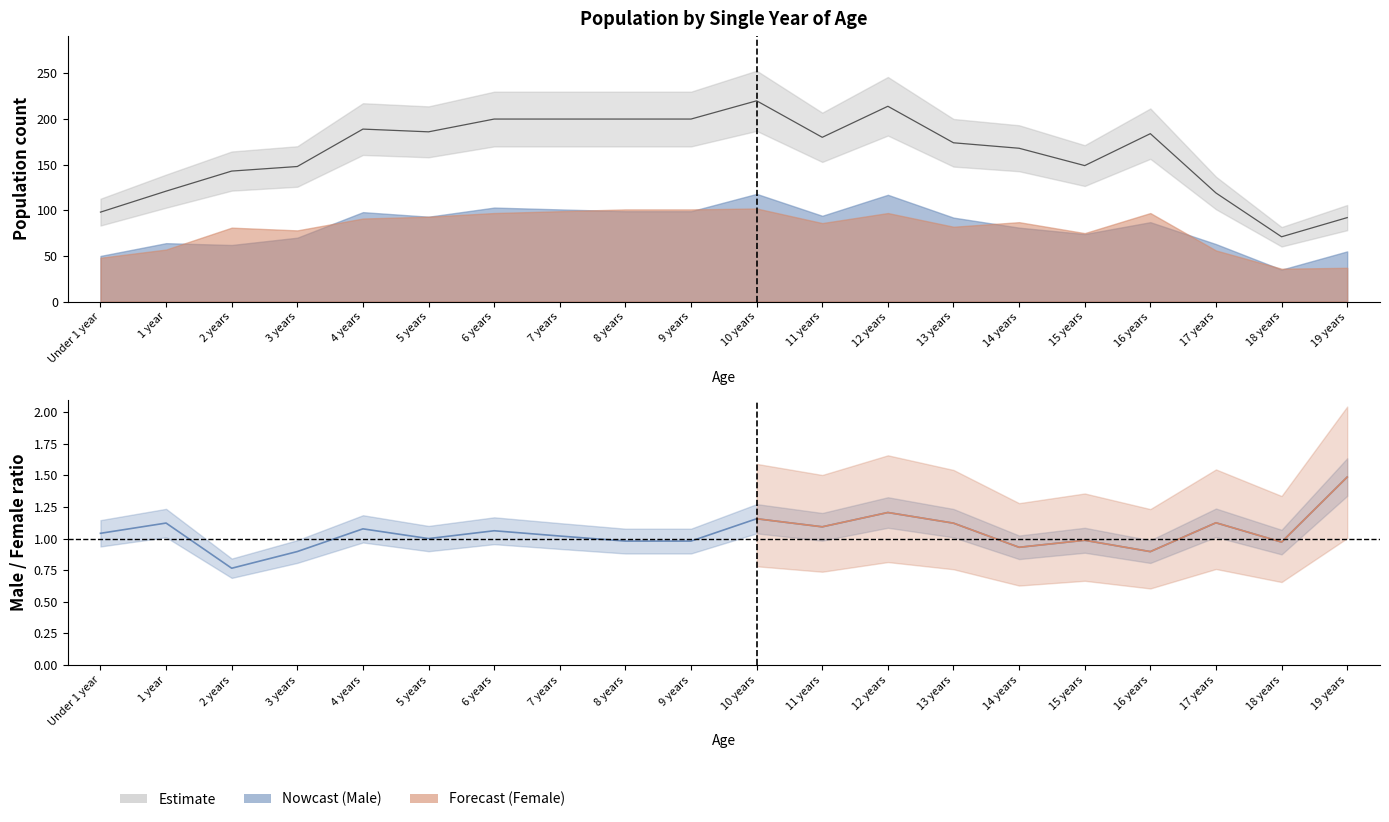

What is the difference between the maximum and minimum values in the Total series?

149.0